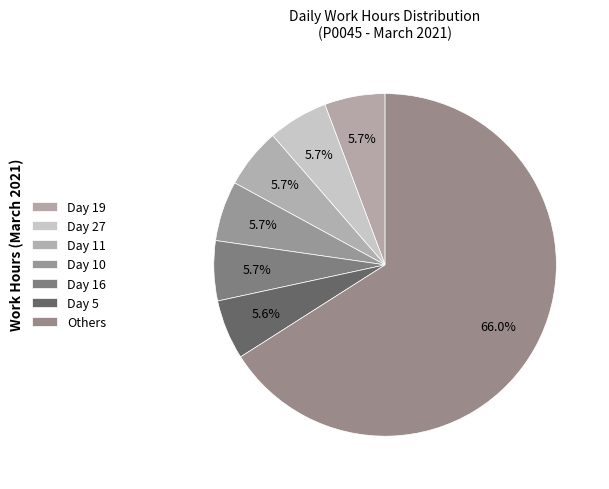

How many segments does this pie chart have?

7